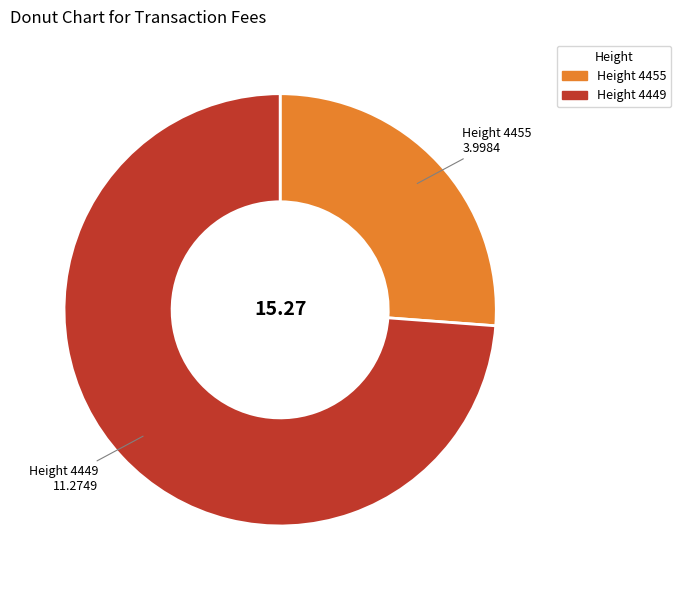

Does any single category account for the majority?

Yes